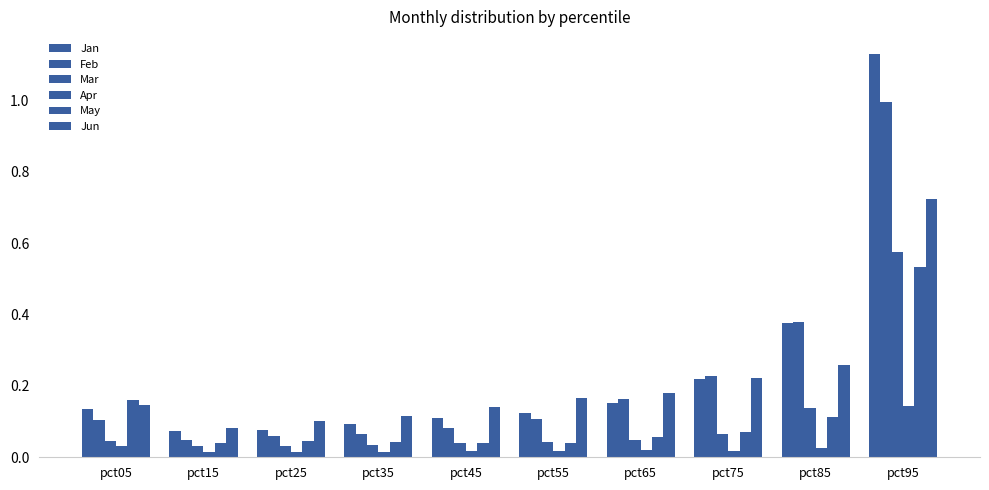

Reading left to right, extract all data points from this chart.

Jan: pct05=0.1	pct15=0.1	pct25=0.1	pct35=0.1	pct45=0.1	pct55=0.1	pct65=0.2	pct75=0.2	pct85=0.4	pct95=1.1
Feb: pct05=0.1	pct15=0.0	pct25=0.1	pct35=0.1	pct45=0.1	pct55=0.1	pct65=0.2	pct75=0.2	pct85=0.4	pct95=1.0
Mar: pct05=0.0	pct15=0.0	pct25=0.0	pct35=0.0	pct45=0.0	pct55=0.0	pct65=0.0	pct75=0.1	pct85=0.1	pct95=0.6
Apr: pct05=0.0	pct15=0.0	pct25=0.0	pct35=0.0	pct45=0.0	pct55=0.0	pct65=0.0	pct75=0.0	pct85=0.0	pct95=0.1
May: pct05=0.2	pct15=0.0	pct25=0.0	pct35=0.0	pct45=0.0	pct55=0.0	pct65=0.1	pct75=0.1	pct85=0.1	pct95=0.5
Jun: pct05=0.1	pct15=0.1	pct25=0.1	pct35=0.1	pct45=0.1	pct55=0.2	pct65=0.2	pct75=0.2	pct85=0.3	pct95=0.7